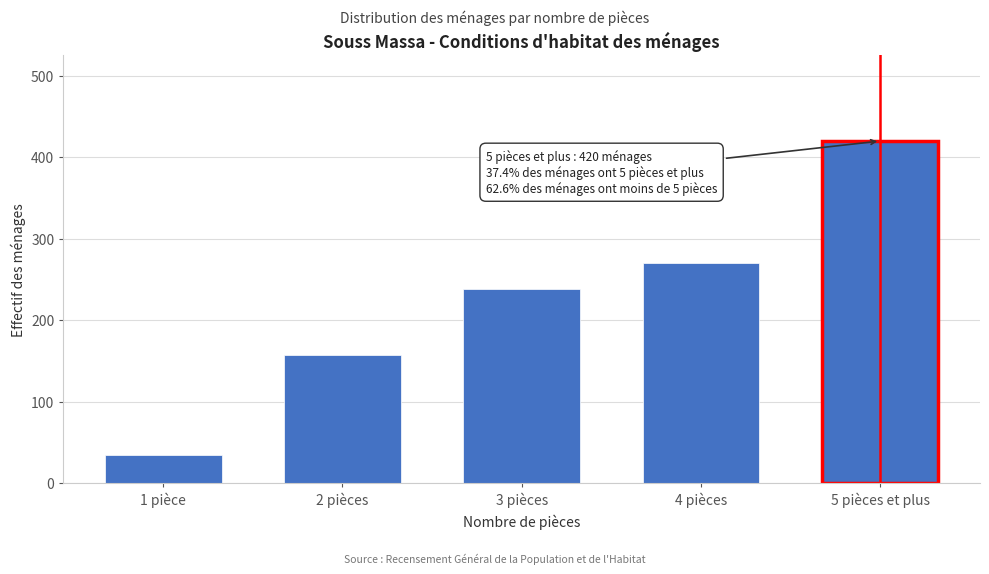

Reading left to right, transcribe all the data shown in this chart.

35	158	239	270	420